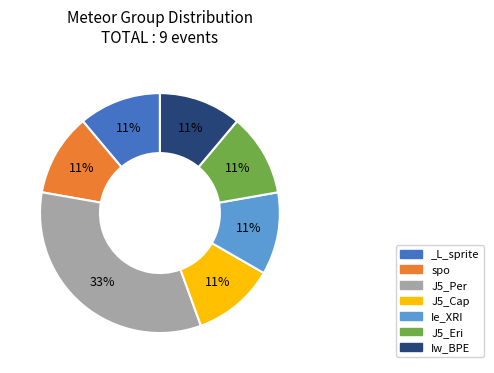

The _L_sprite slice represents 20% of the pie. True or false?

False